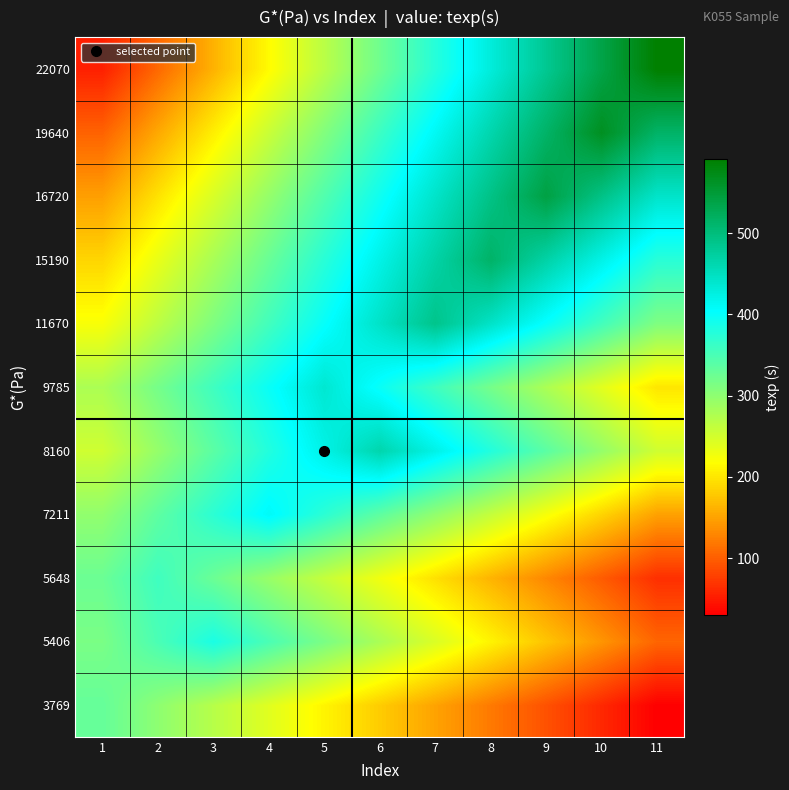

Rank the series at 8 from lowest to highest value.

3769, 5648, 5406, 7211, 9785, 8160, 22070, 11670, 19640, 16720, 15190